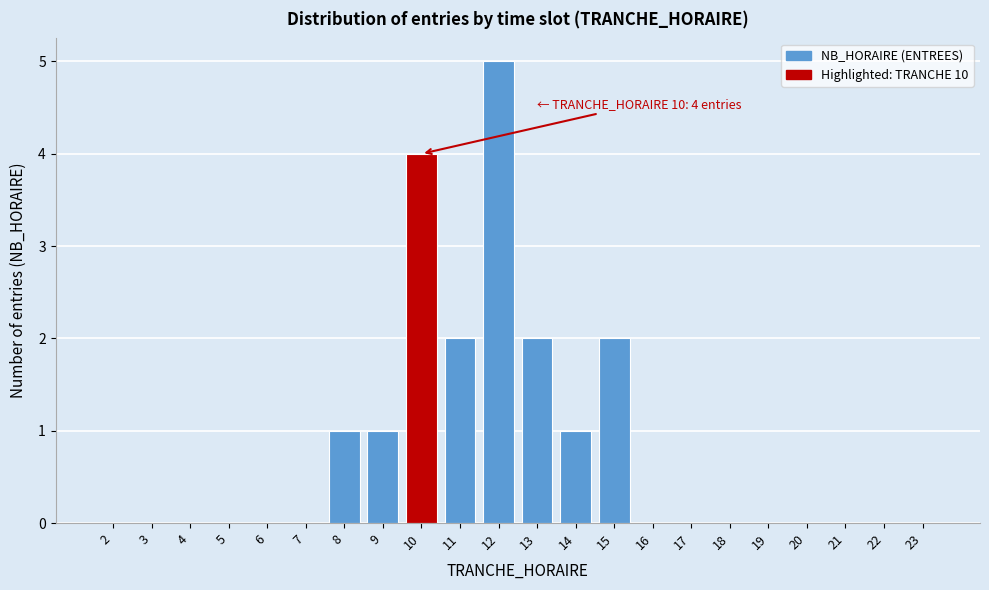

Reading left to right, list all the values displayed in this chart.

2=0	3=0	4=0	5=0	6=0	7=0	8=1	9=1	10=4	11=2	12=5	13=2	14=1	15=2	16=0	17=0	18=0	19=0	20=0	21=0	22=0	23=0